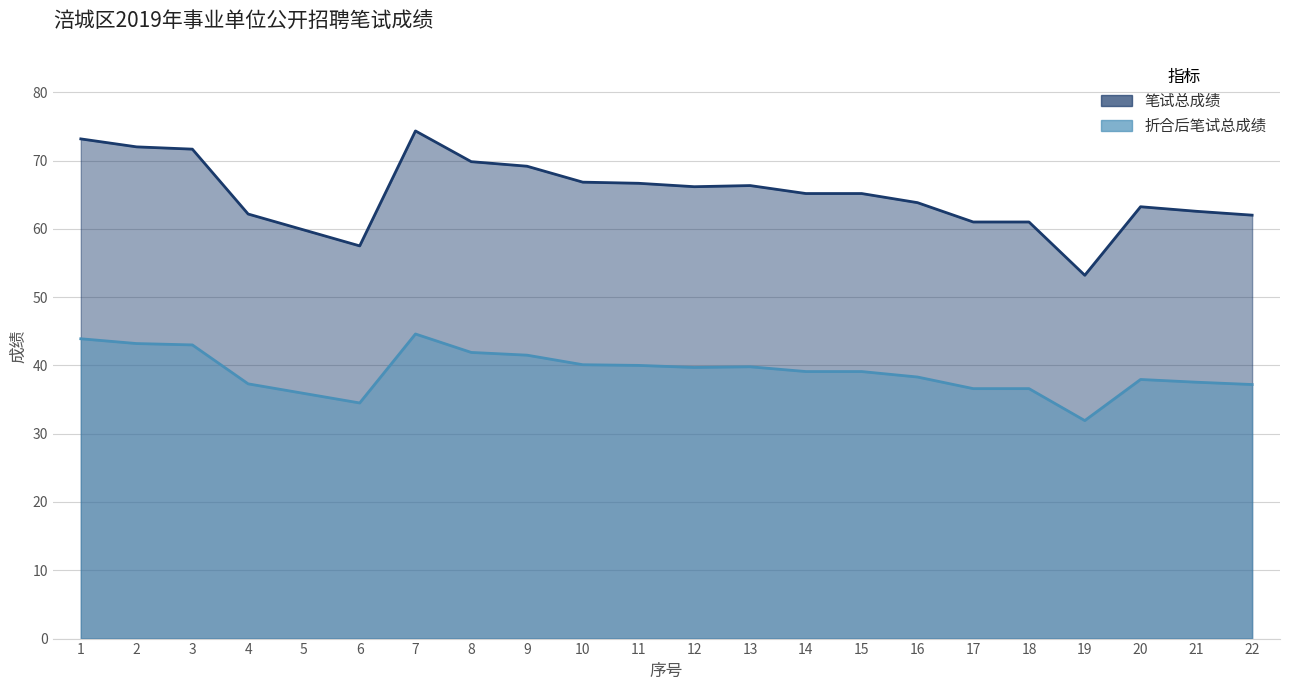

At which category is the sum across all series the highest?

7